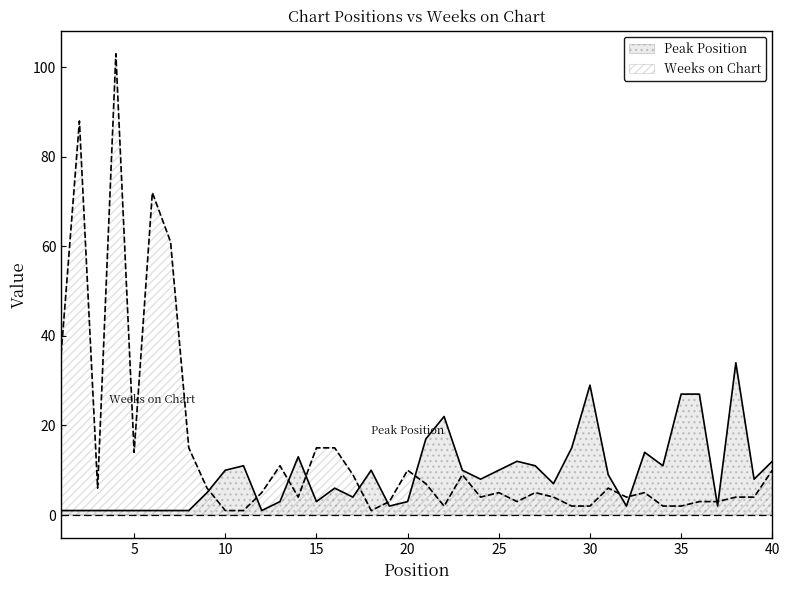

In Weeks on Chart, how many points are lower than both neighbors (excluding endpoints)?

8